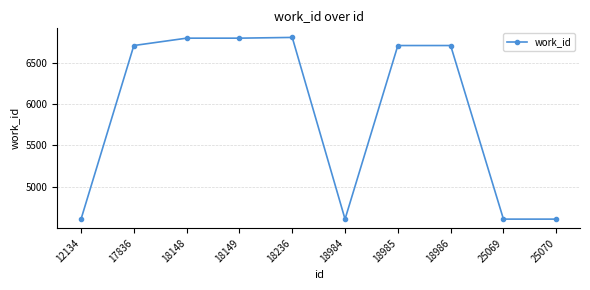

What is the greatest value displayed?

6806